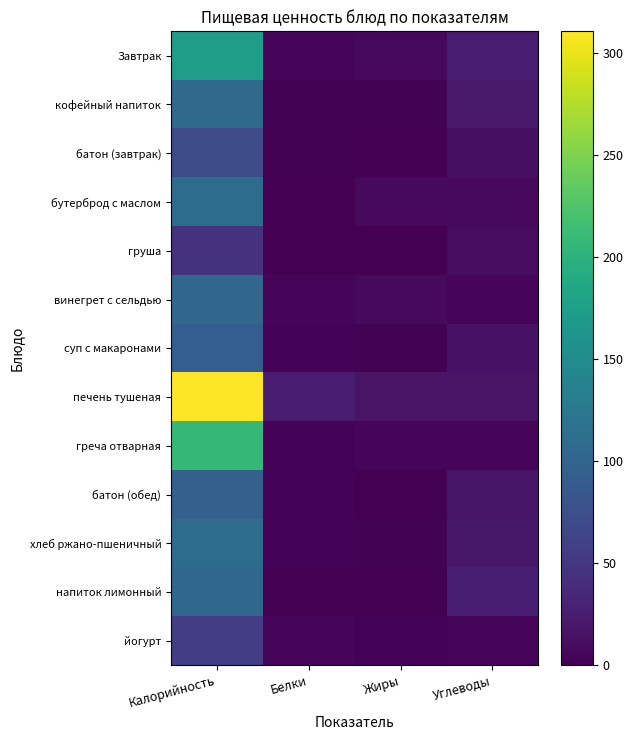

Reading left to right, what are all the values shown in this chart?

Завтрак: Калорийность=173.4	Белки=5.4	Жиры=6.2	Углеводы=24.0
кофейный напиток: Калорийность=107.3	Белки=1.5	Жиры=1.3	Углеводы=22.4
батон (завтрак): Калорийность=70.4	Белки=2.0	Жиры=1.2	Углеводы=13.0
бутерброд с маслом: Калорийность=110.0	Белки=1.1	Жиры=8.4	Углеводы=7.5
груша: Калорийность=45.5	Белки=0.4	Жиры=0.3	Углеводы=10.3
винегрет с сельдью: Калорийность=102.8	Белки=4.2	Жиры=7.8	Углеводы=4.0
суп с макаронами: Калорийность=93.4	Белки=3.1	Жиры=2.2	Углеводы=15.2
печень тушеная: Калорийность=310.8	Белки=25.0	Жиры=16.1	Углеводы=16.6
греча отварная: Калорийность=206.5	Белки=3.6	Жиры=4.6	Углеводы=3.7
батон (обед): Калорийность=95.9	Белки=2.9	Жиры=1.1	Углеводы=18.6
хлеб ржано-пшеничный: Калорийность=109.7	Белки=3.2	Жиры=1.7	Углеводы=20.4
напиток лимонный: Калорийность=103.6	Белки=0.2	Жиры=0.0	Углеводы=25.7
йогурт: Калорийность=56.9	Белки=3.7	Жиры=2.5	Углеводы=4.9